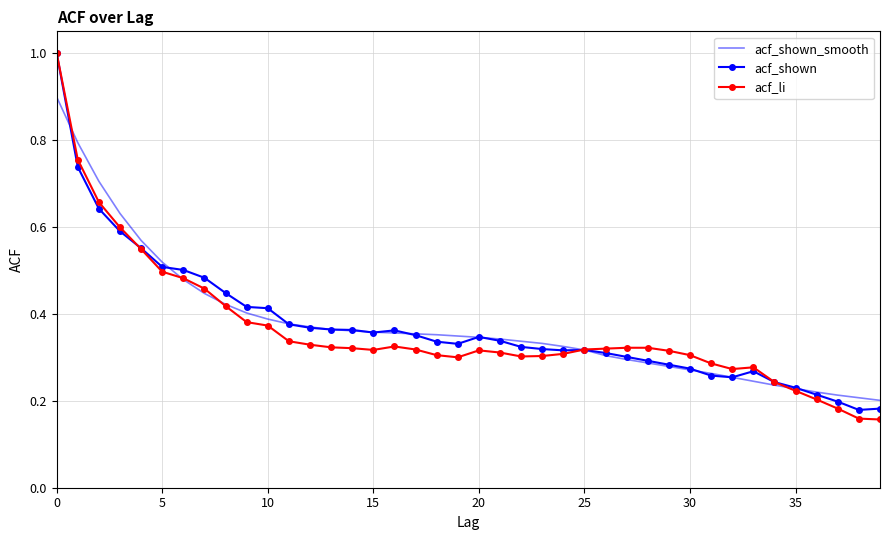

True or false: acf_shown_smooth and acf_shown intersect in this chart.

True